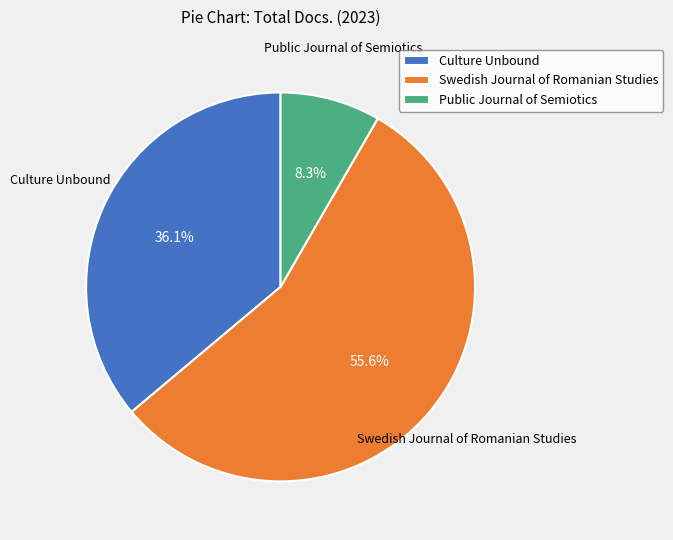

To the nearest percent, what is the difference between the Culture Unbound and Public Journal of Semiotics slice percentages?

28%